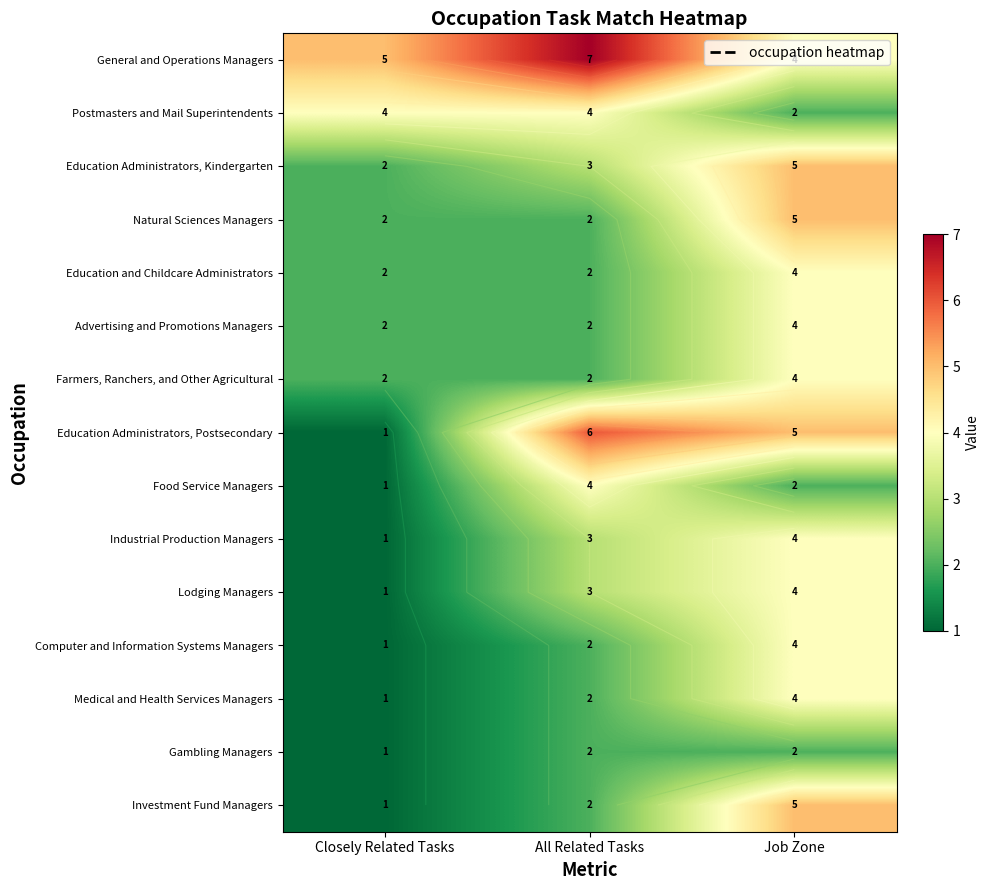

What is the difference between the maximum and minimum values in the Natural Sciences Managers series?

3